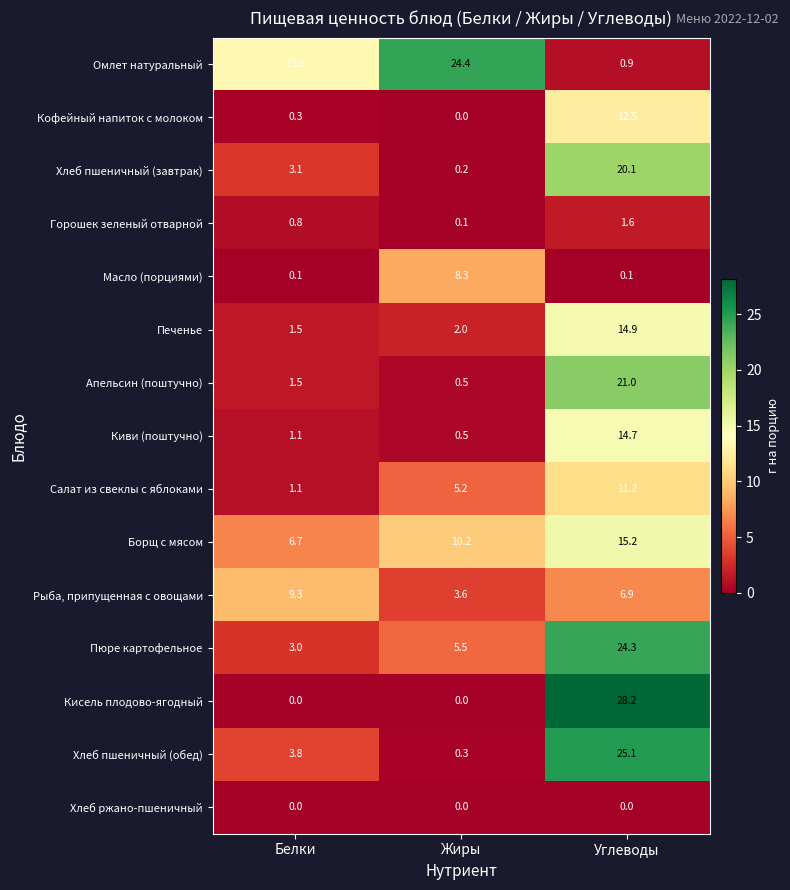

What is the average value of the Апельсин (поштучно) series?

7.7